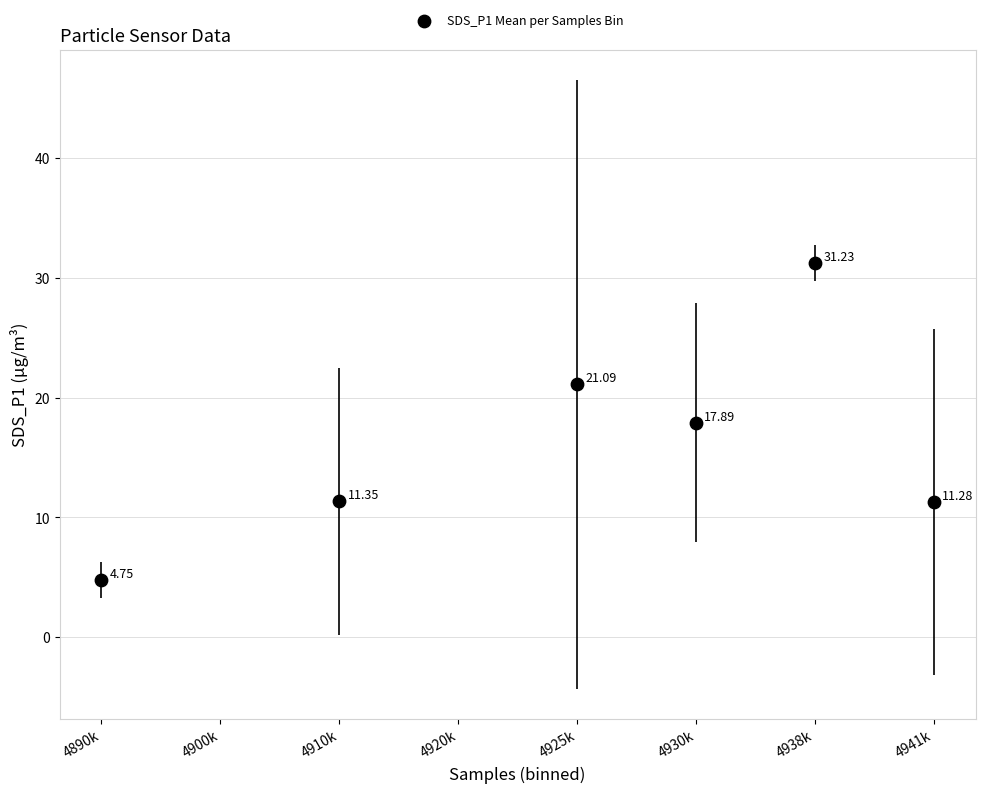

What is the range of Y values (max minus min)?

26.5